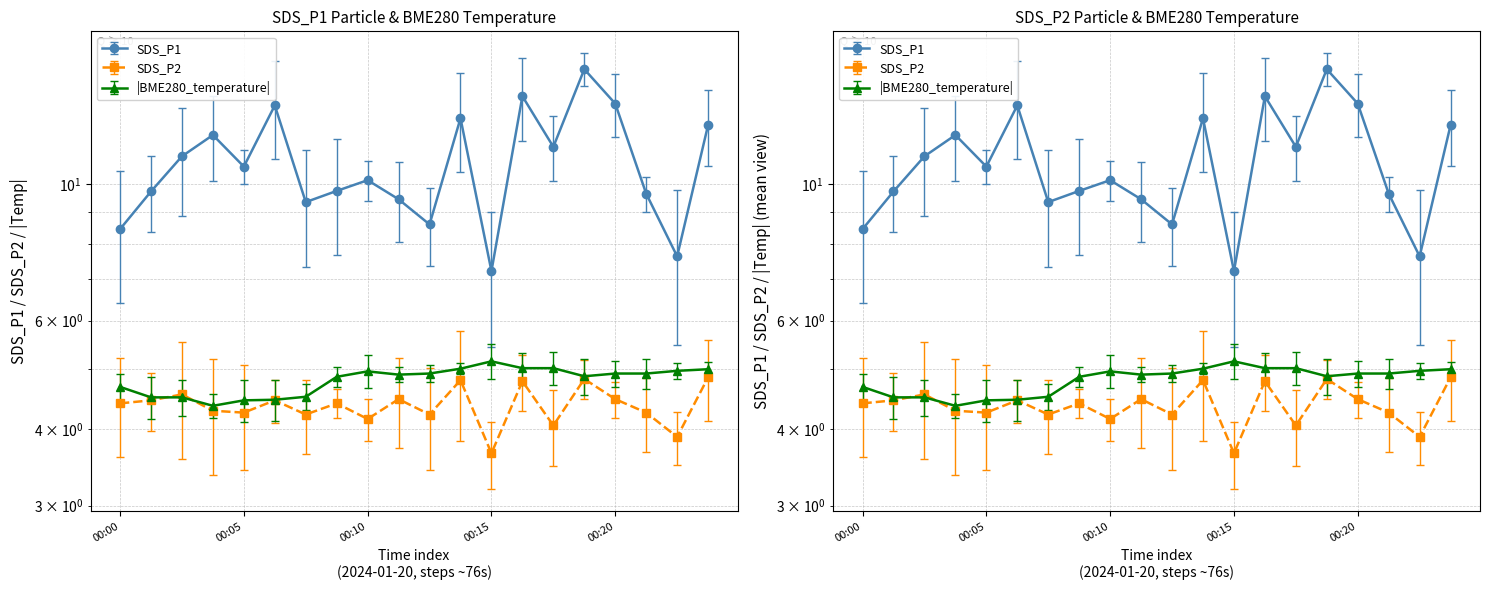

Where is the first local minimum for SDS_P2?

00:05